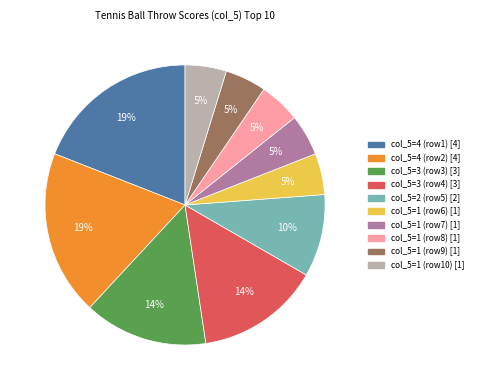

True or false: col_5=3 (row4) [3] accounts for 14% of the total.

True